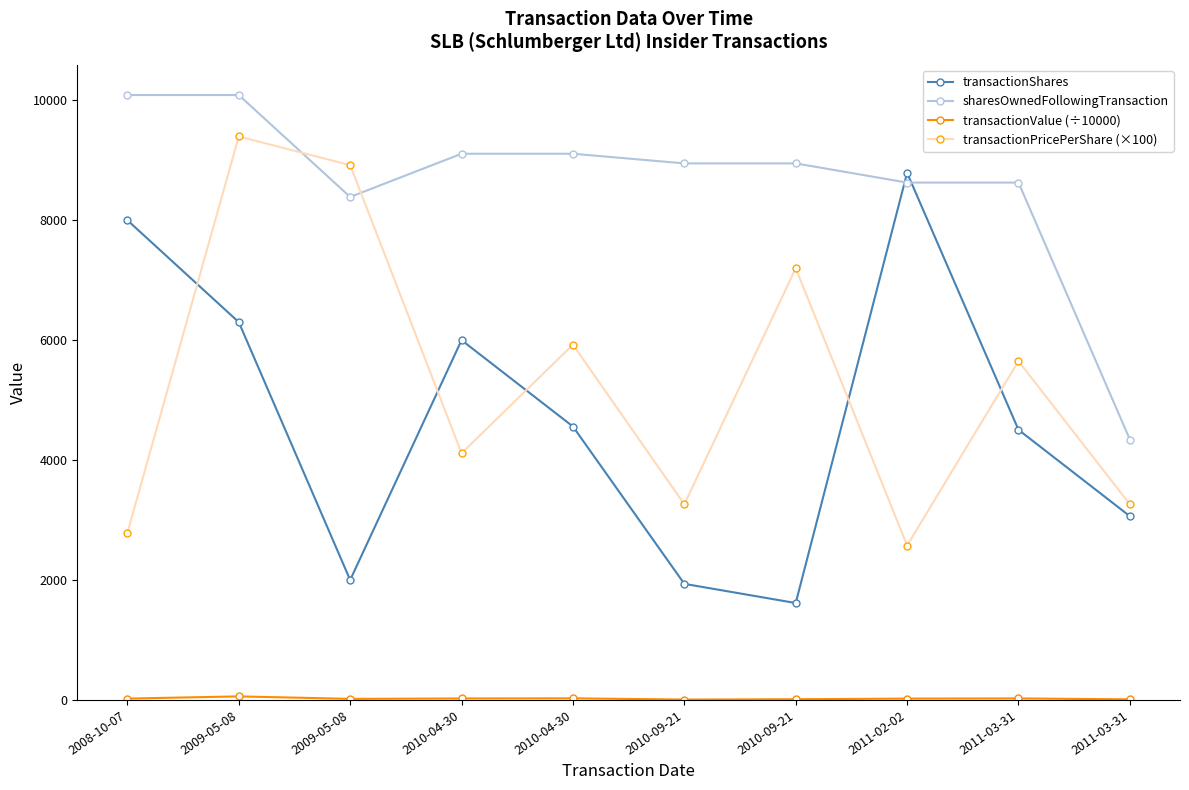

What is the value of the transactionShares point at the 7th from the left?

1936.0